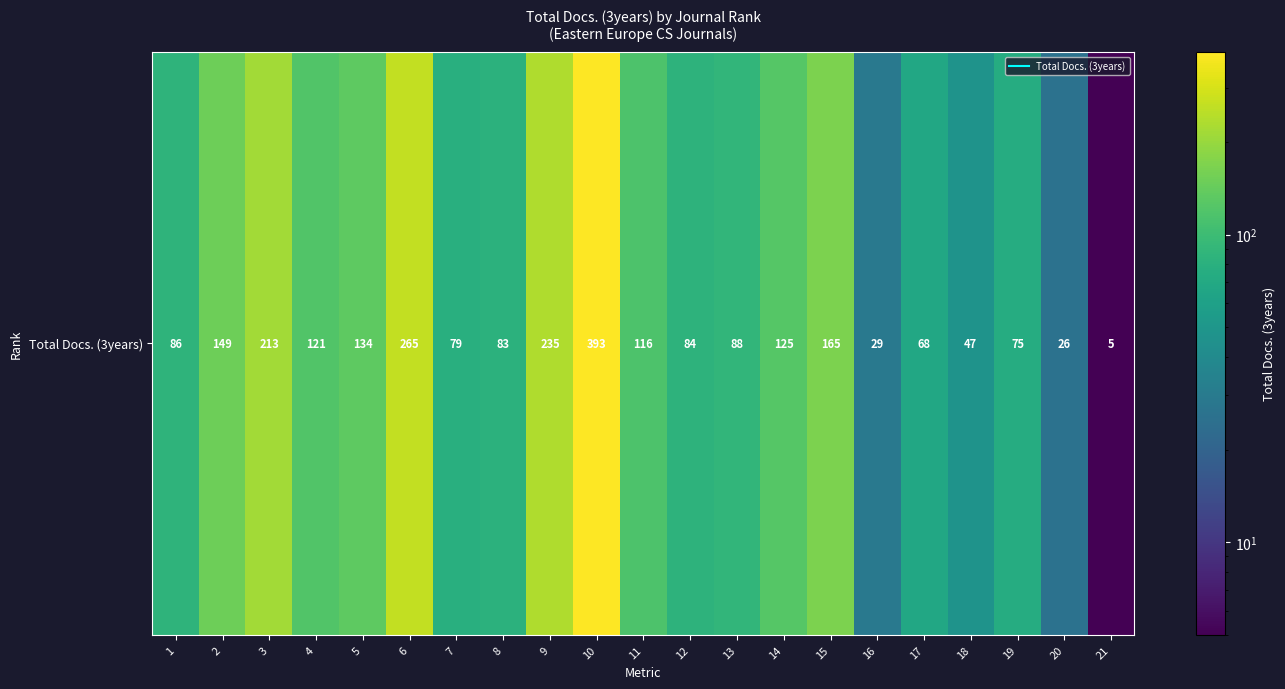

The chart shows a value of 5 at 21. True or false?

True